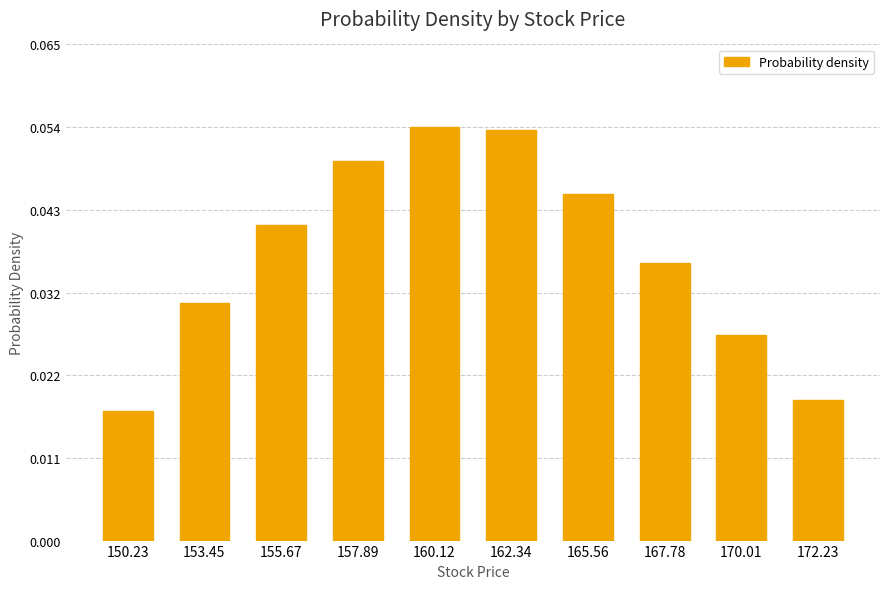

Where is the data nearest to the value 0?

150.23